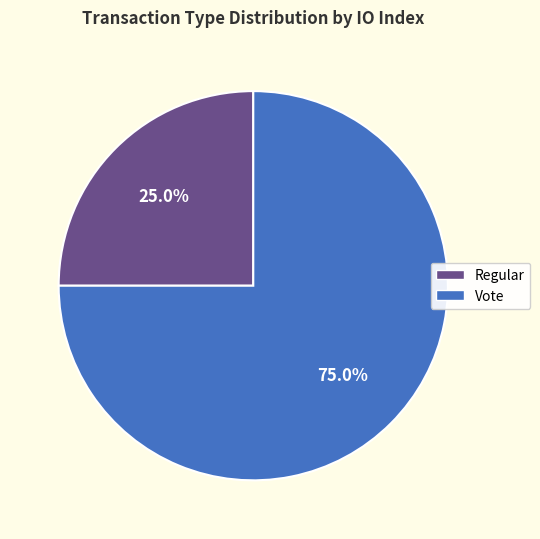

Does Vote represent more than half of the total?

Yes